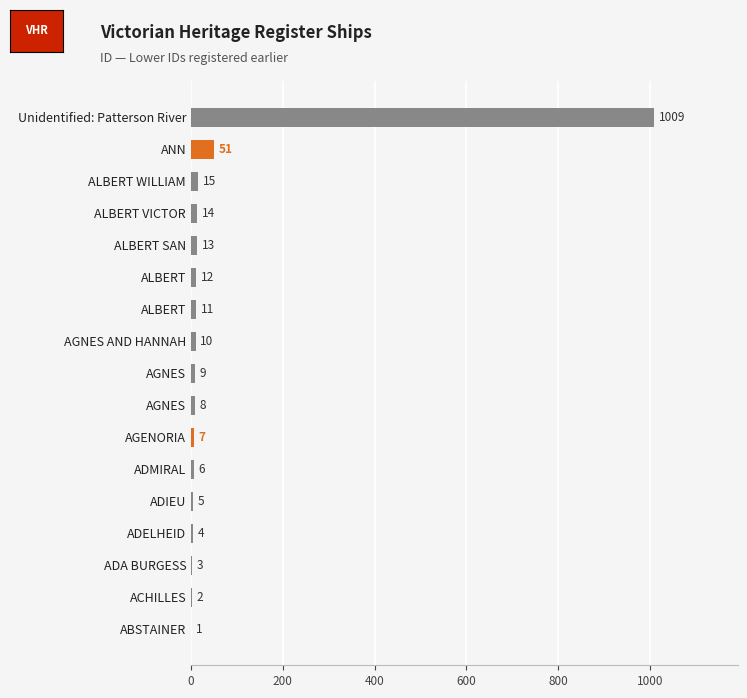

Count the number of categories in the chart.

17